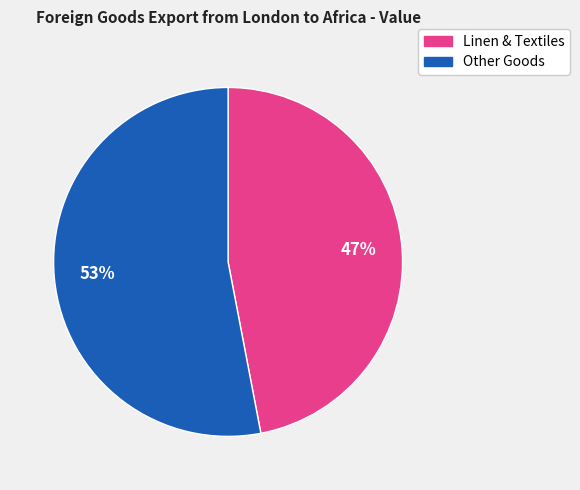

To the nearest percent, what is the difference between the largest and smallest slice percentages?

6%